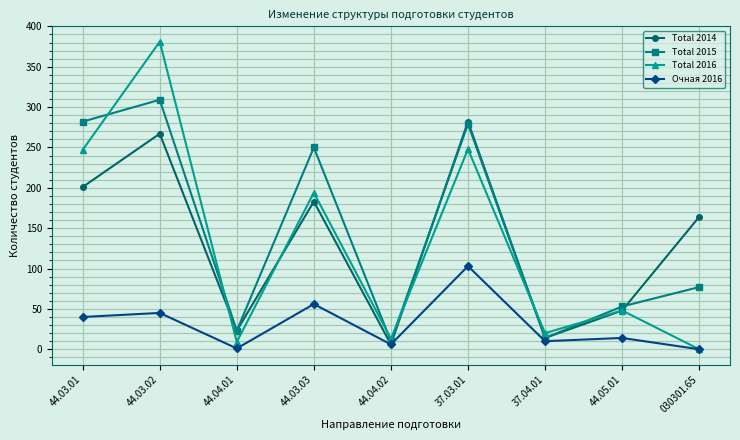

True or false: Total 2015 has a value of 77 at 030301.65.

True